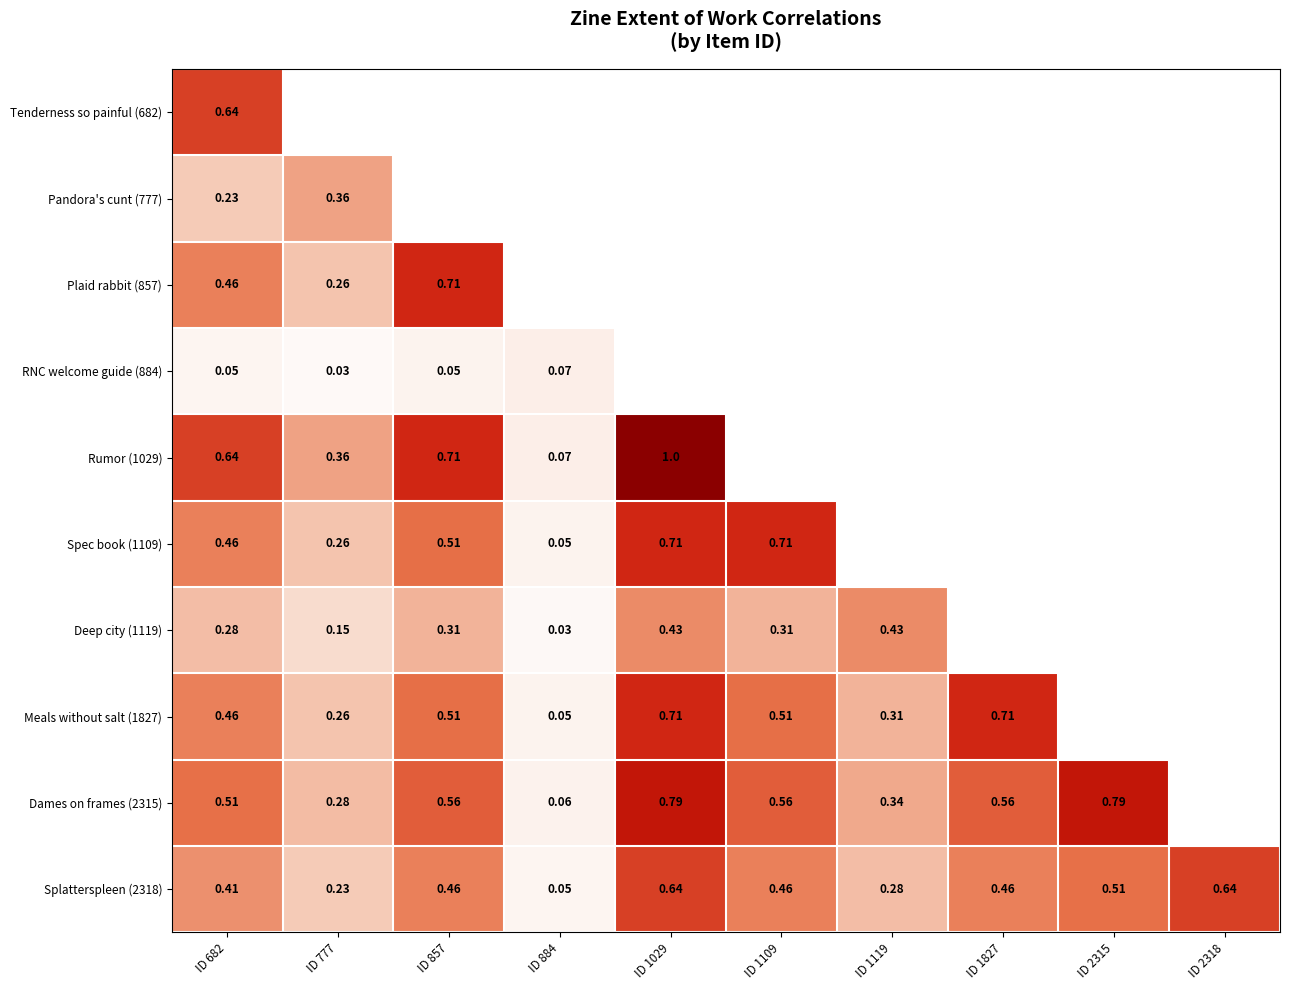

At how many categories does at least one series exceed 0?

10